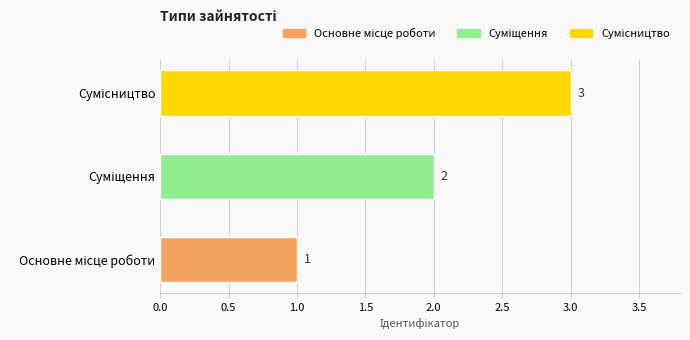

What is the sum of all values?

6